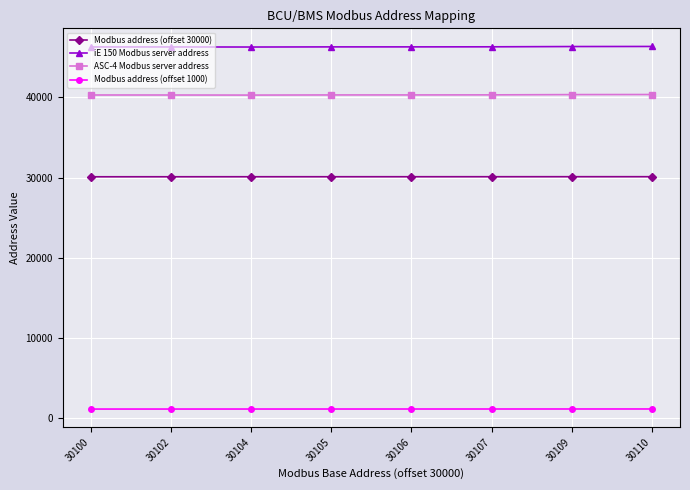

What is the value of the Modbus address (offset 1000) point at the 3rd from the left?

1104